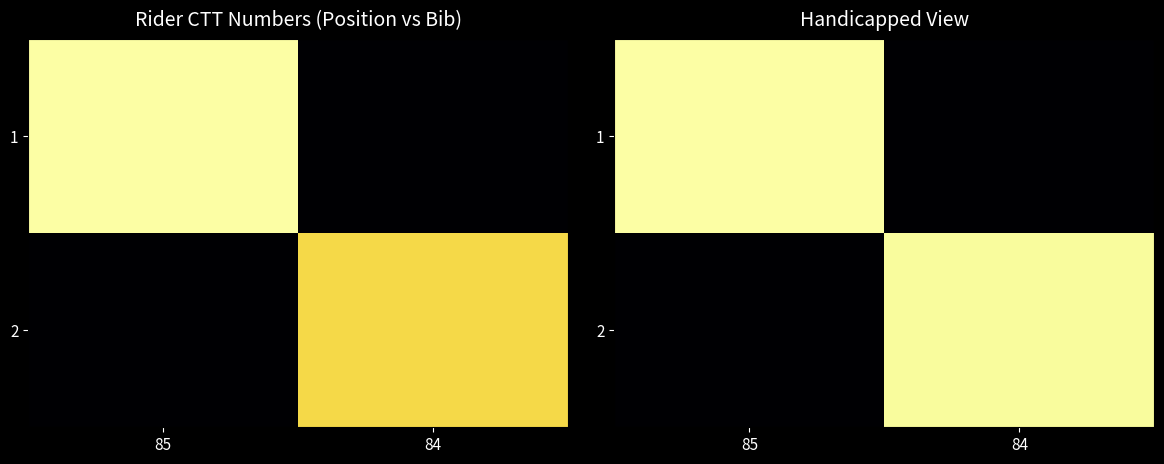

Rank the categories by 1 value from highest to lowest.

85, 84